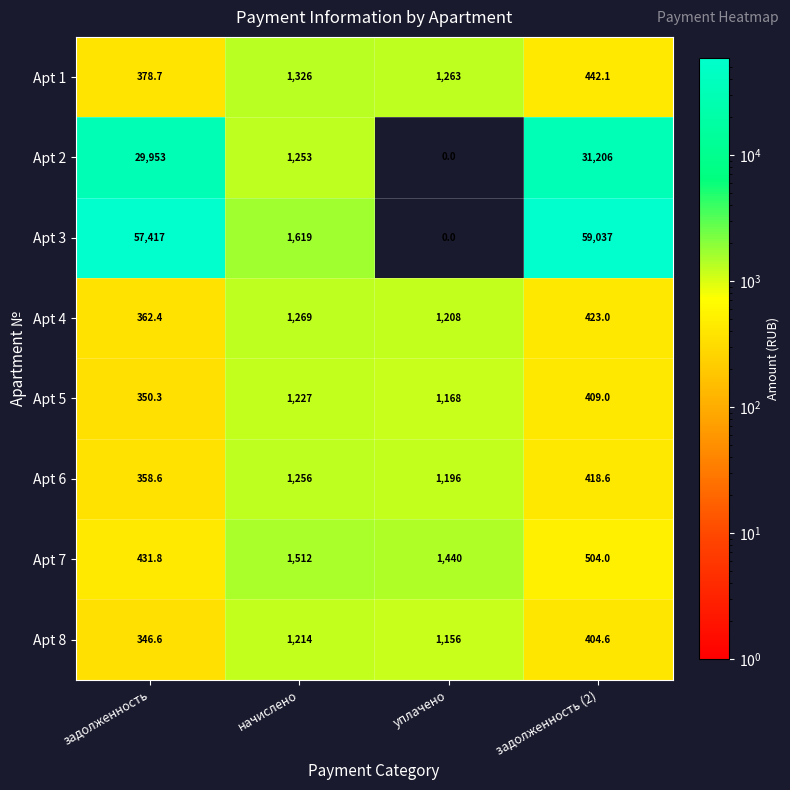

At which category is the sum across all series the highest?

задолженность (2)